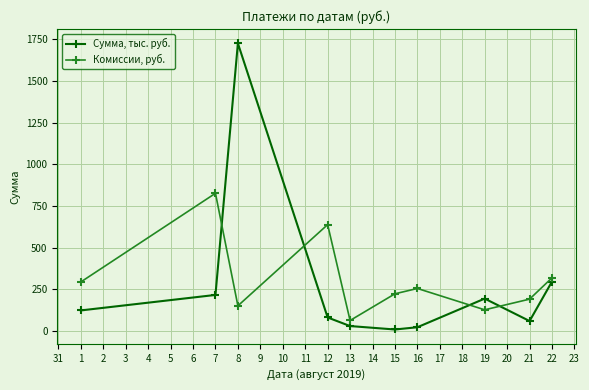

What is the difference between the maximum and second lowest values in the Сумма, тыс. руб. series?

1702.7